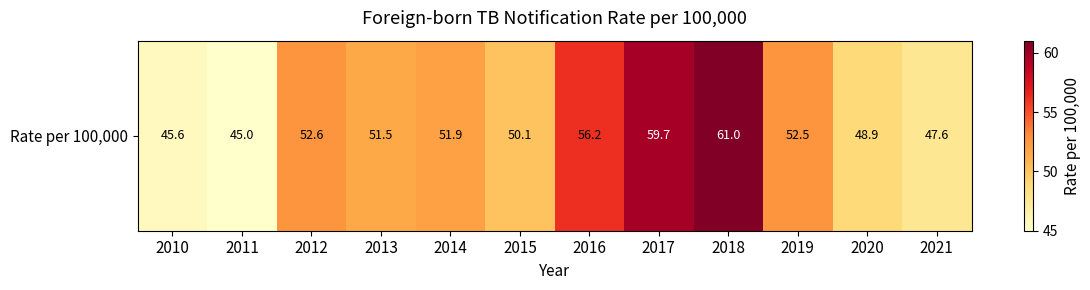

Which category has the highest value across all series?

2018